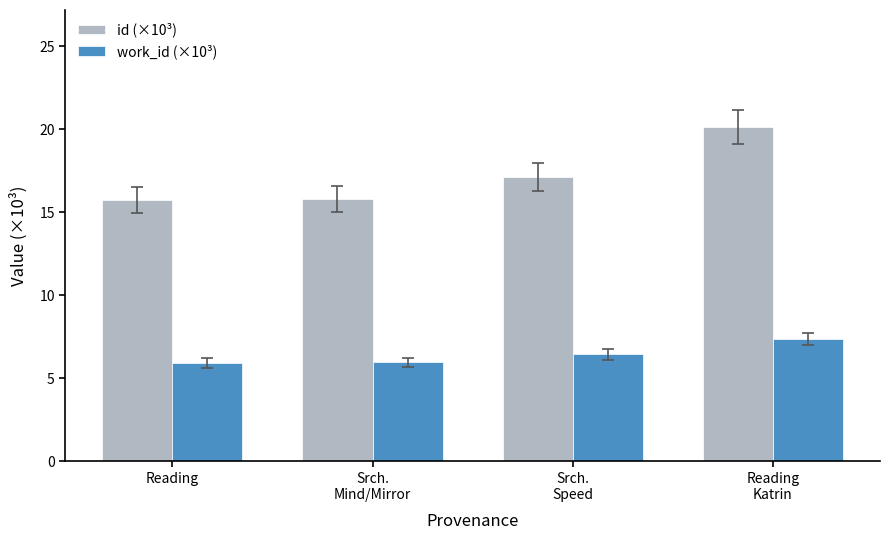

What is the difference between the maximum and minimum values in the id (×10³) series?

4.4